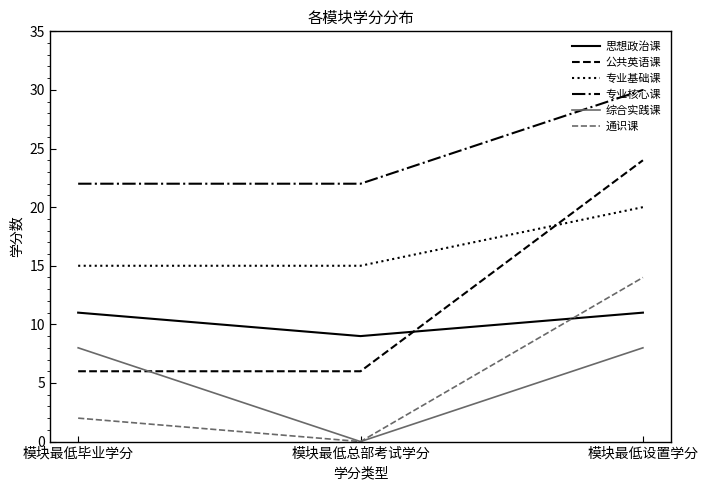

List the series in order of their peak value, highest first.

专业核心课, 公共英语课, 专业基础课, 通识课, 思想政治课, 综合实践课